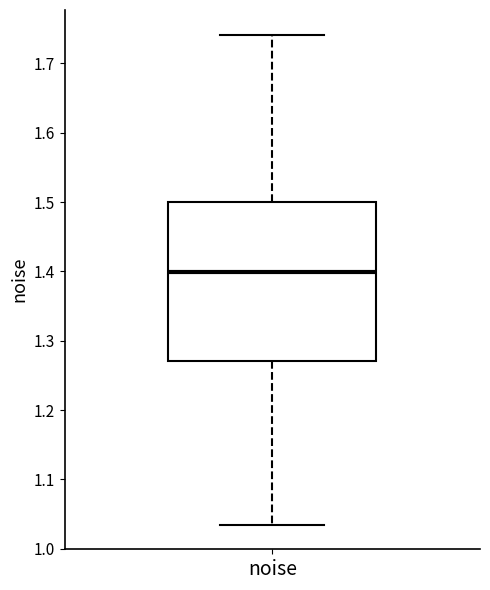

Read this box plot against the y-axis: the position of the median line, the range covered by the box, and the ends of both whiskers. The values are not printed on the chart, so give them approximately, as read against the axis.

median 1.40, box 1.27 to 1.50, whiskers 1.03 to 1.74